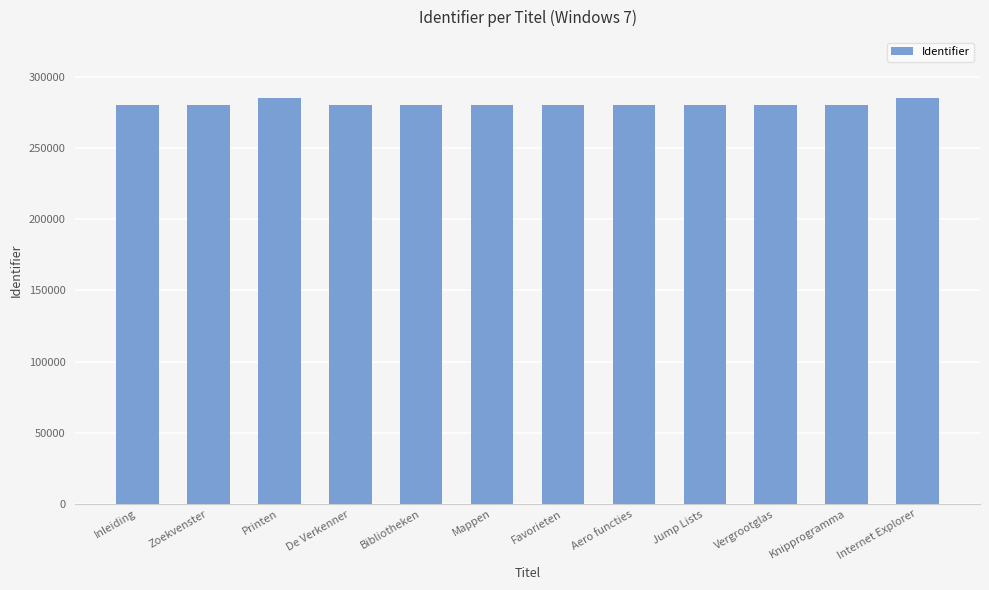

True or false: the data shows 280471 at Bibliotheken.

True